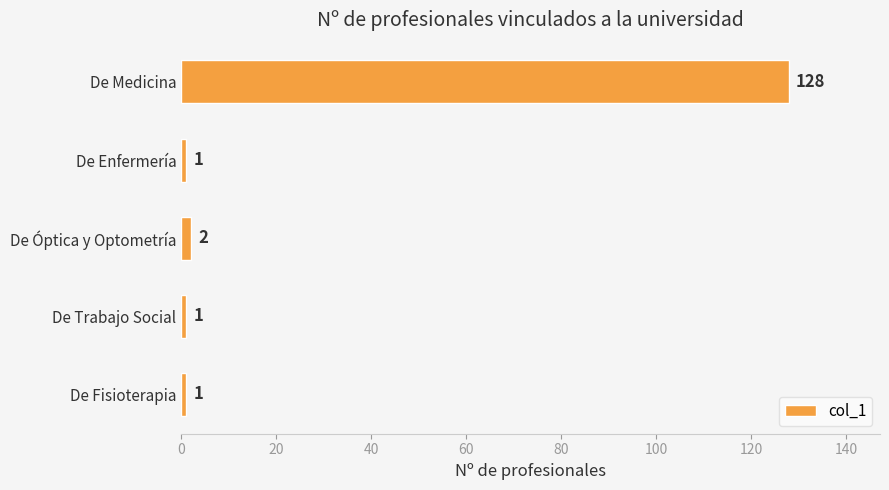

What is the maximum value shown in the chart?

128